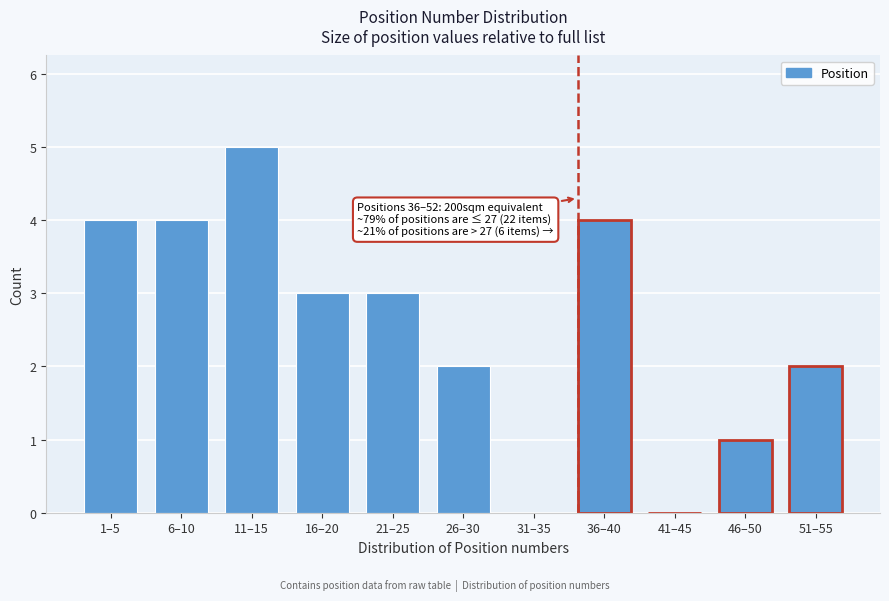

Reading left to right, transcribe all the data shown in this chart.

1–5=4	6–10=4	11–15=5	16–20=3	21–25=3	26–30=2	31–35=0	36–40=4	41–45=0	46–50=1	51–55=2